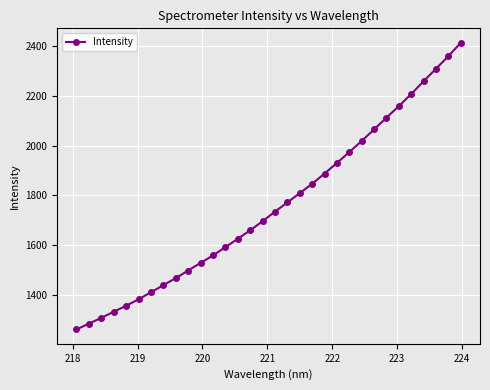

What is the greatest value displayed?

2414.4